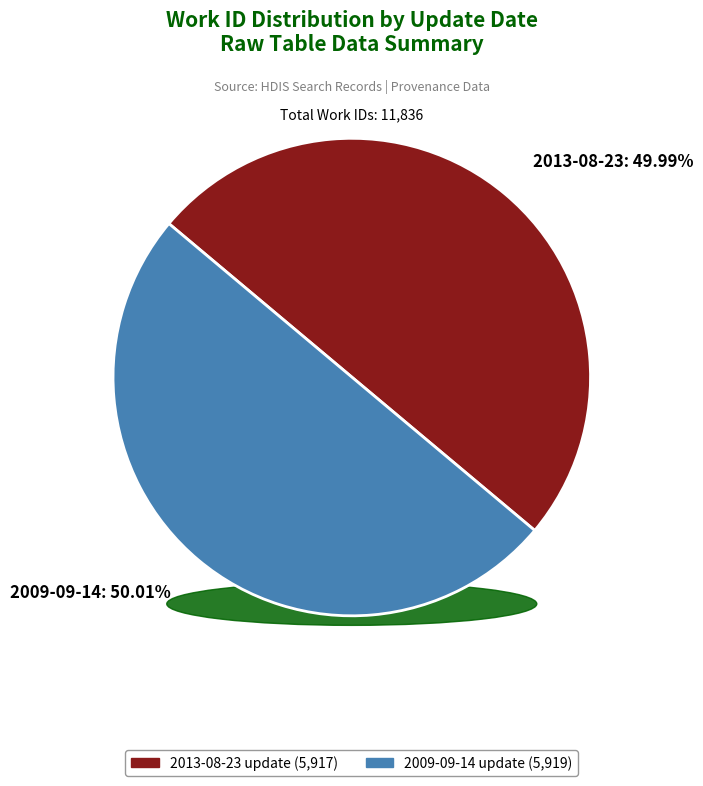

Is it true that 2013-08-23 is 50% of the pie?

True